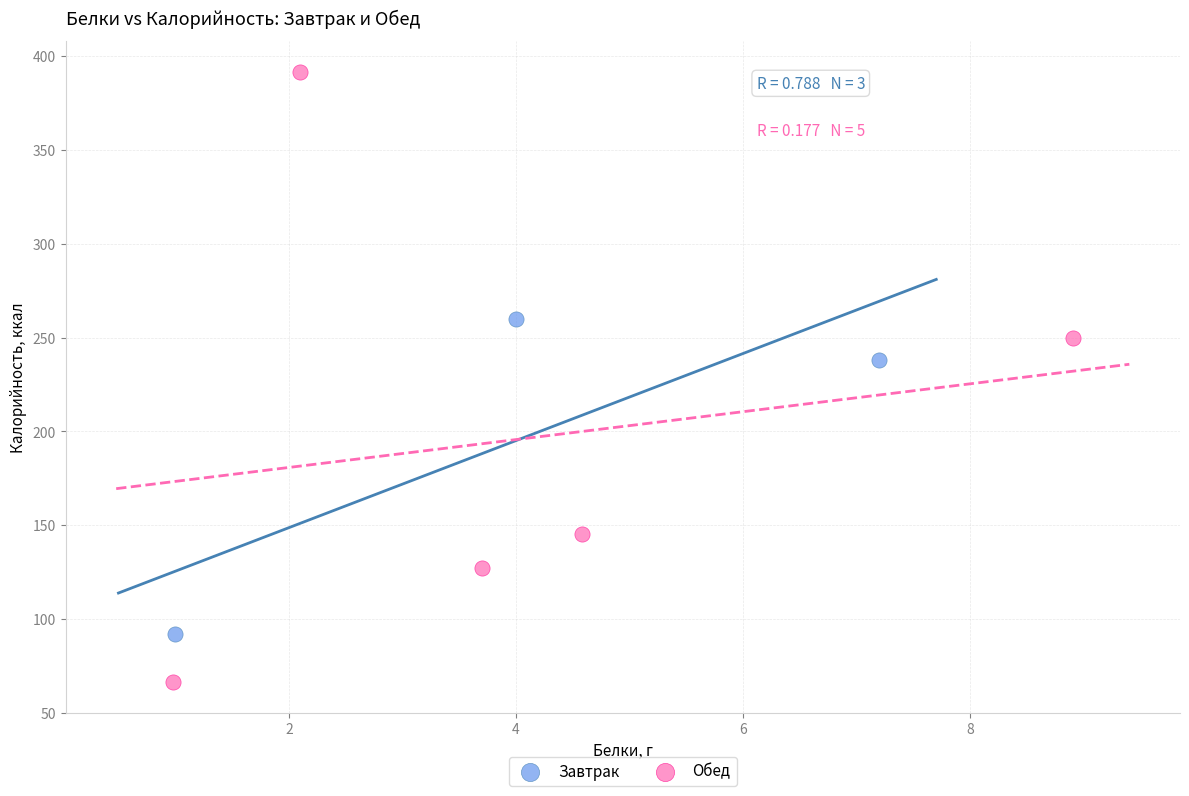

What are all the series names shown in the legend?

Завтрак, Обед